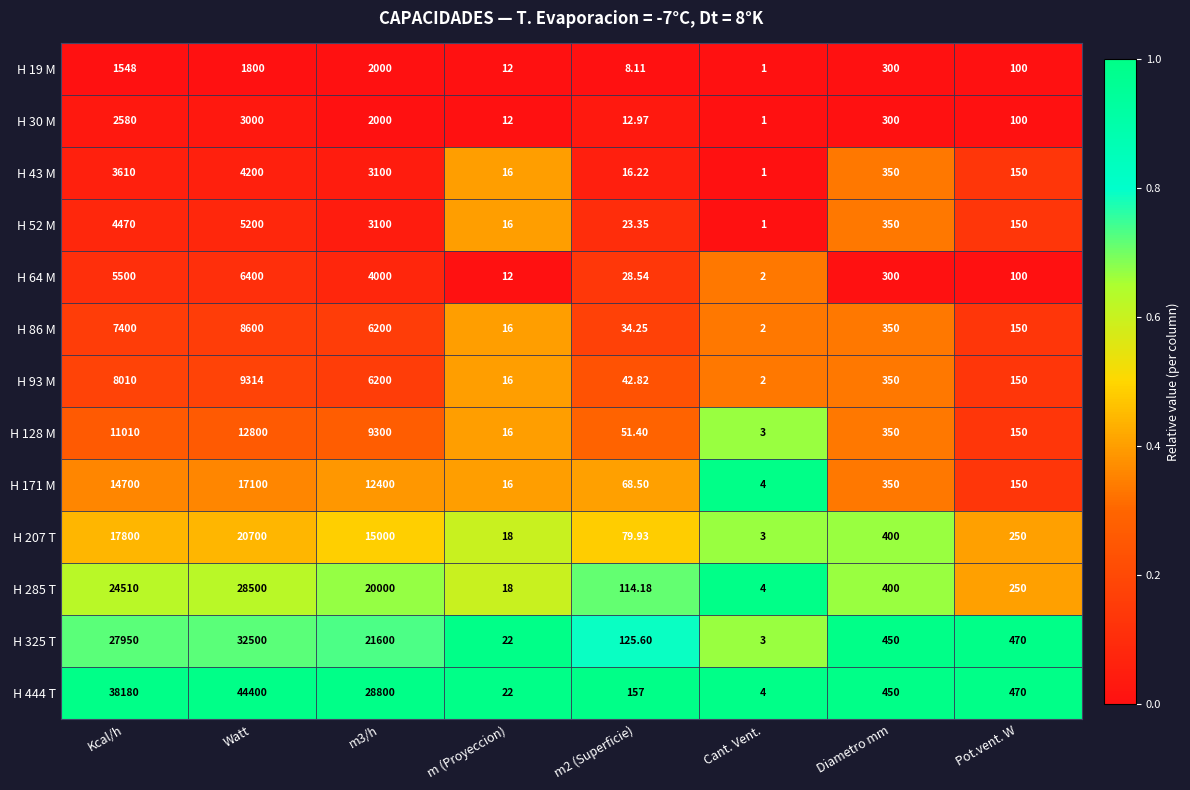

What is the difference between the highest and lowest values at m2 (Superficie)?

148.9